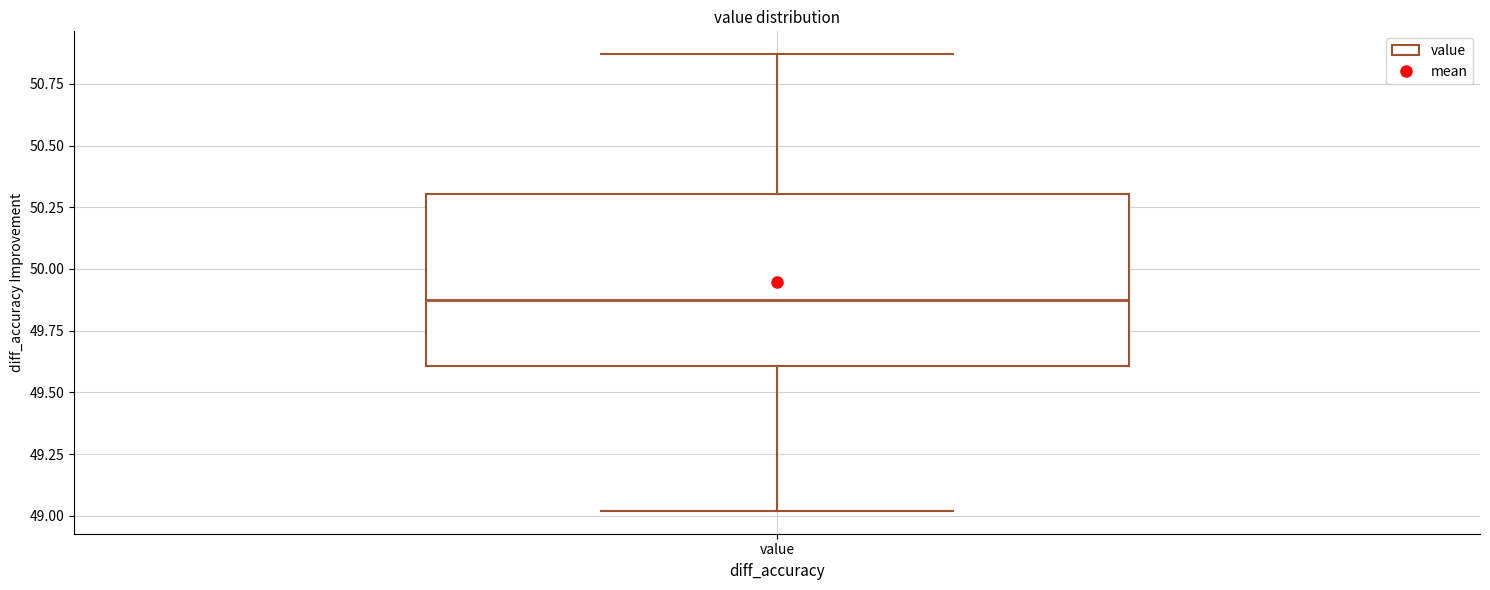

Where is the lower edge of the box for value on the y-axis? The values are not printed on the chart, so give them approximately, as read against the axis.

49.60